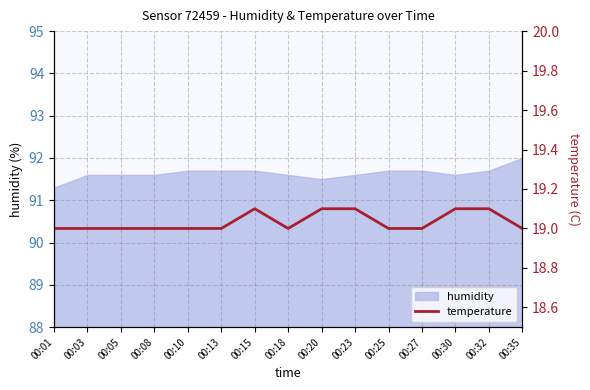

At which label is the value closest to 19?

00:01